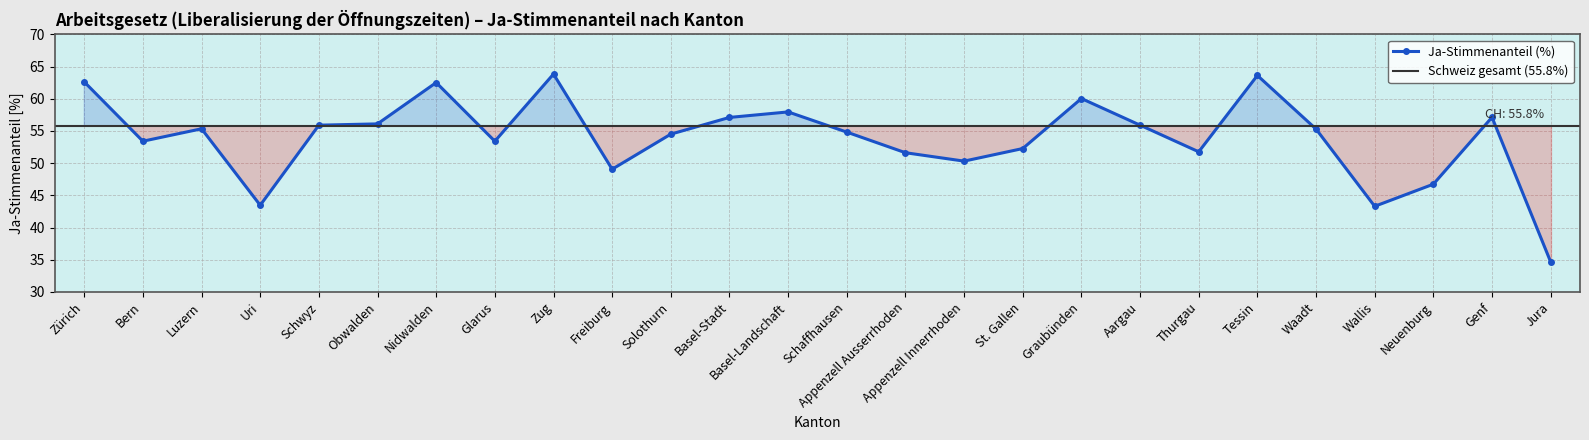

List the labels in order of value, largest first.

Zug, Tessin, Zürich, Nidwalden, Graubünden, Basel-Landschaft, Genf, Basel-Stadt, Obwalden, Aargau, Schwyz, Luzern, Waadt, Schaffhausen, Solothurn, Bern, Glarus, St. Gallen, Thurgau, Appenzell Ausserrhoden, Appenzell Innerrhoden, Freiburg, Neuenburg, Uri, Wallis, Jura